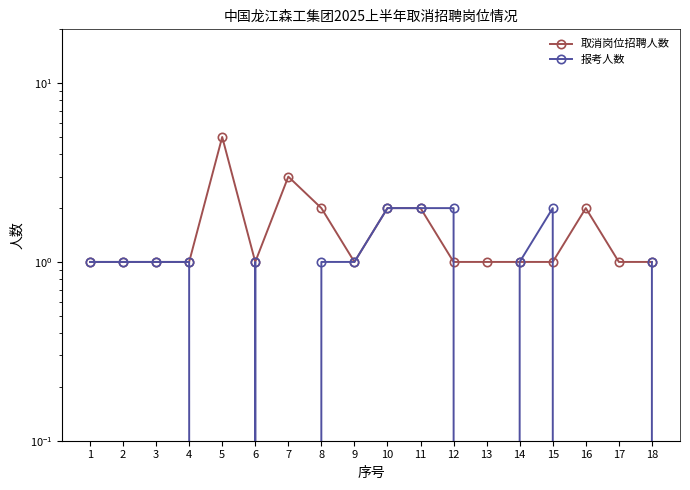

What are all the series names shown in the legend?

取消岗位招聘人数, 报考人数